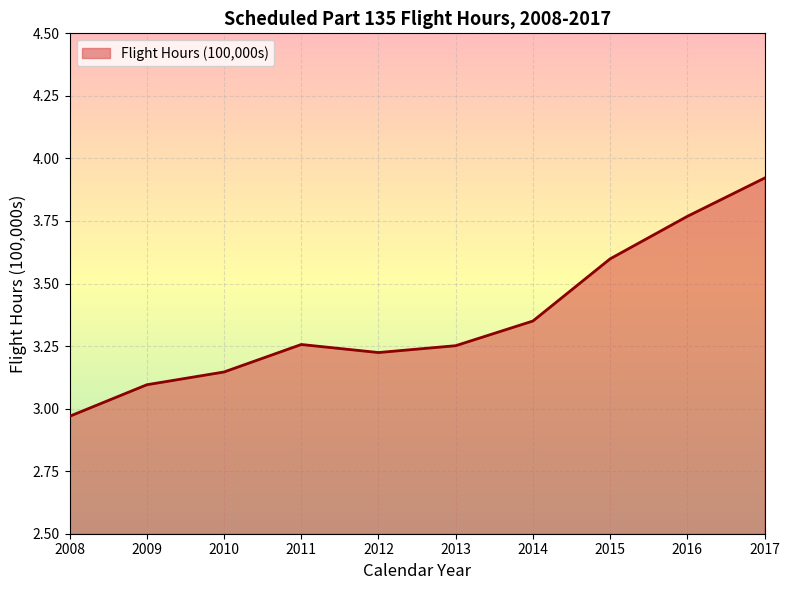

The value at 2012 is 1.7. True or false?

False